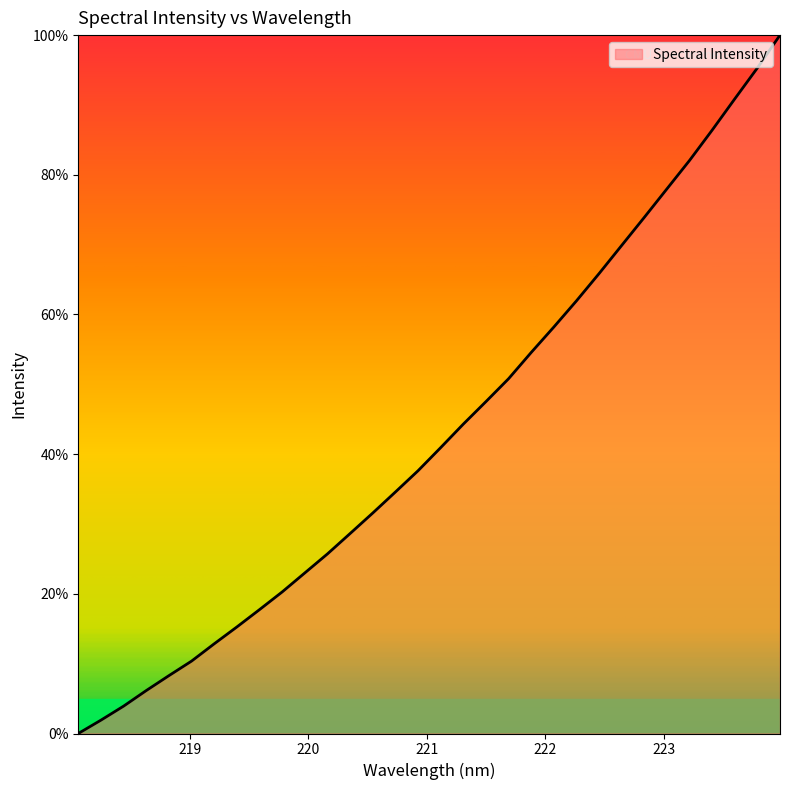

What is the difference between the maximum and minimum values?

100.0